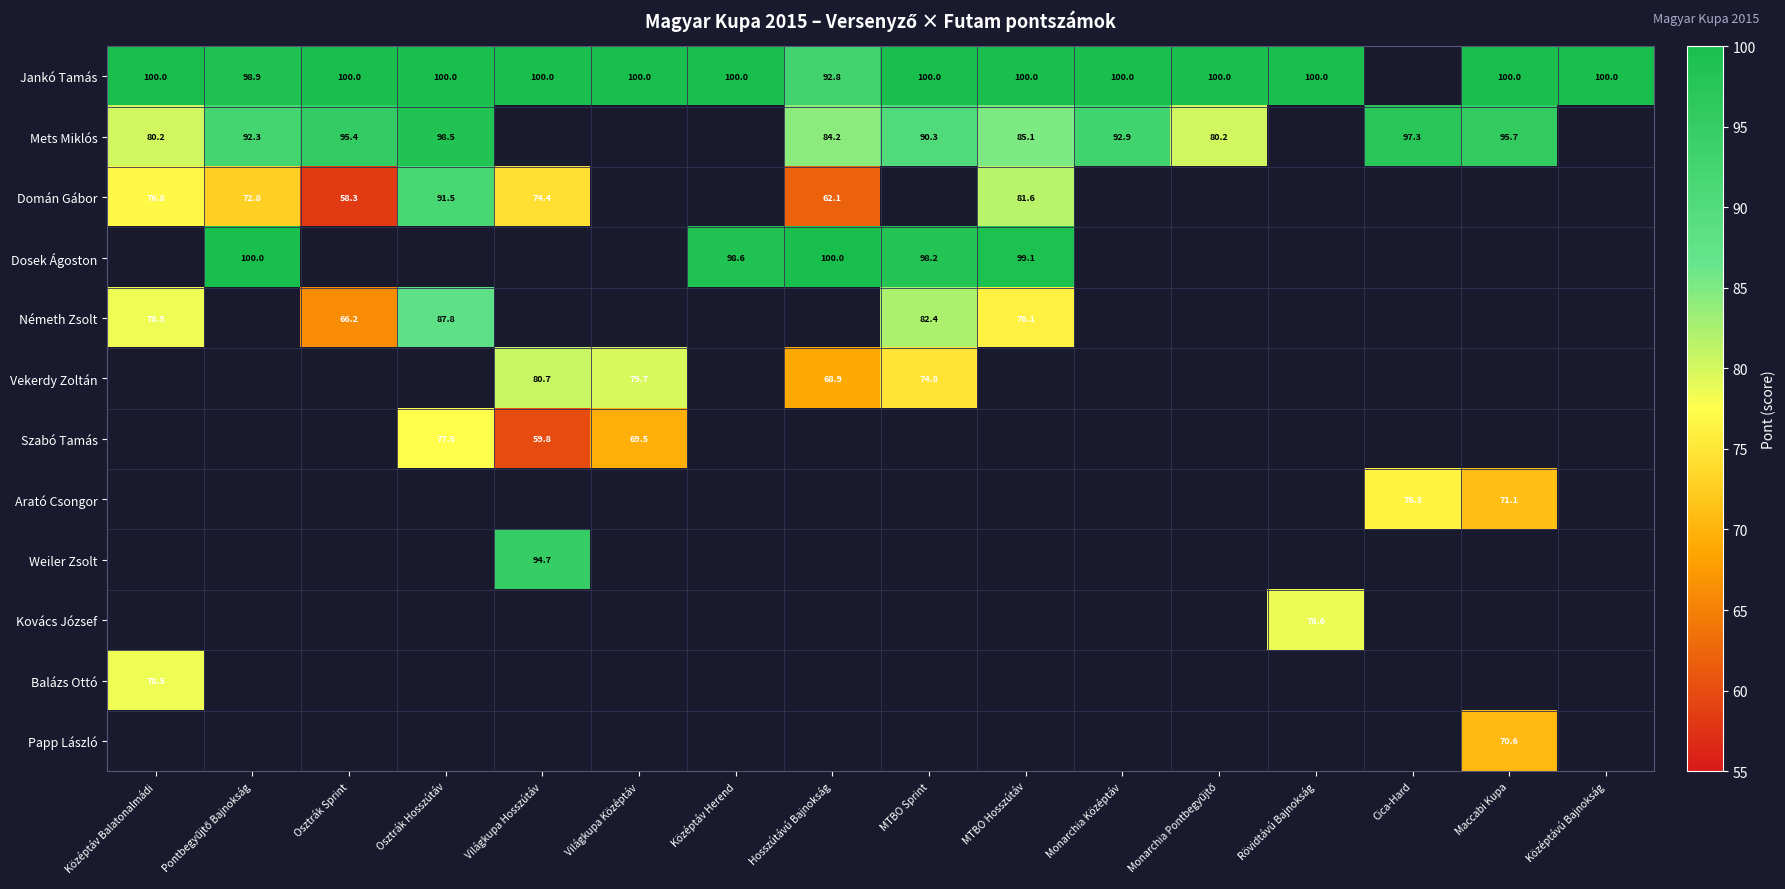

What is the sum of the Jankó Tamás values at Osztrák Hosszútáv and MTBO Sprint?

200.0